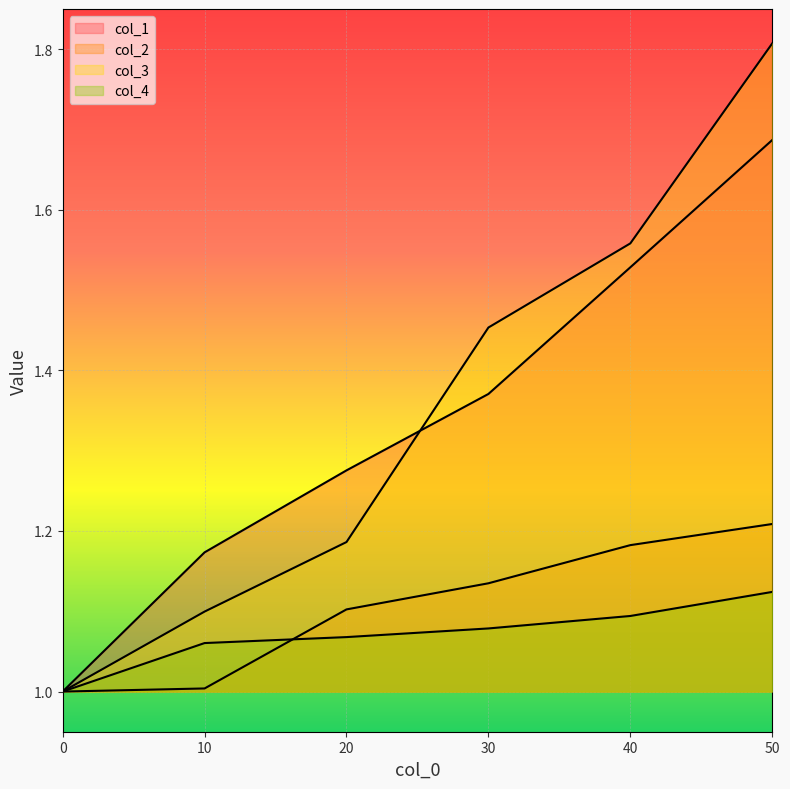

Does the chart display data point markers on the line(s)?

No